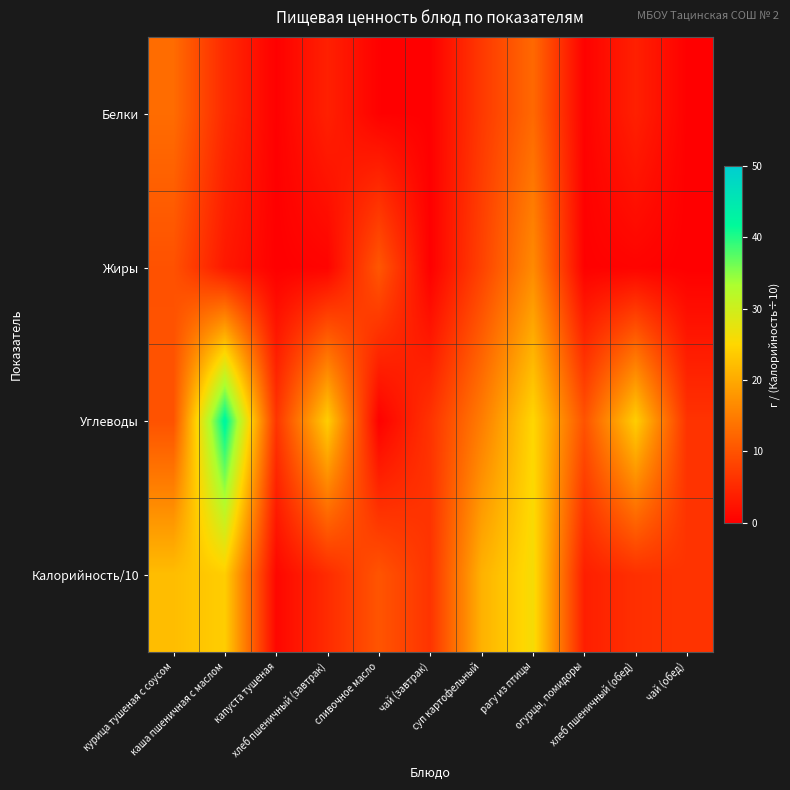

Reading left to right, transcribe all the data shown in this chart.

Белки: курица тушеная с соусом=12.9	каша пшеничная с маслом=5.0	капуста тушеная=0.1	хлеб пшеничный (завтрак)=4.0	сливочное масло=0.2	чай (завтрак)=0.1	суп картофельный=6.9	рагу из птицы=12.6	огурцы, помидоры=0.3	хлеб пшеничный (обед)=4.0	чай (обед)=0.1
Жиры: курица тушеная с соусом=9.8	каша пшеничная с маслом=3.0	капуста тушеная=0.1	хлеб пшеничный (завтрак)=0.5	сливочное масло=10.5	чай (завтрак)=0.0	суп картофельный=8.0	рагу из птицы=16.5	огурцы, помидоры=0.2	хлеб пшеничный (обед)=0.5	чай (обед)=0.0
Углеводы: курица тушеная с соусом=9.9	каша пшеничная с маслом=42.7	капуста тушеная=6.5	хлеб пшеничный (завтрак)=24.0	сливочное масло=0.2	чай (завтрак)=6.2	суп картофельный=15.0	рагу из птицы=25.0	огурцы, помидоры=10.0	хлеб пшеничный (обед)=24.0	чай (обед)=6.2
Калорийность/10: курица тушеная с соусом=22.2	каша пшеничная с маслом=24.0	капуста тушеная=0.9	хлеб пшеничный (завтрак)=5.3	сливочное масло=10.2	чай (завтрак)=6.3	суп картофельный=20.9	рагу из птицы=26.0	огурцы, помидоры=3.8	хлеб пшеничный (обед)=5.8	чай (обед)=6.3